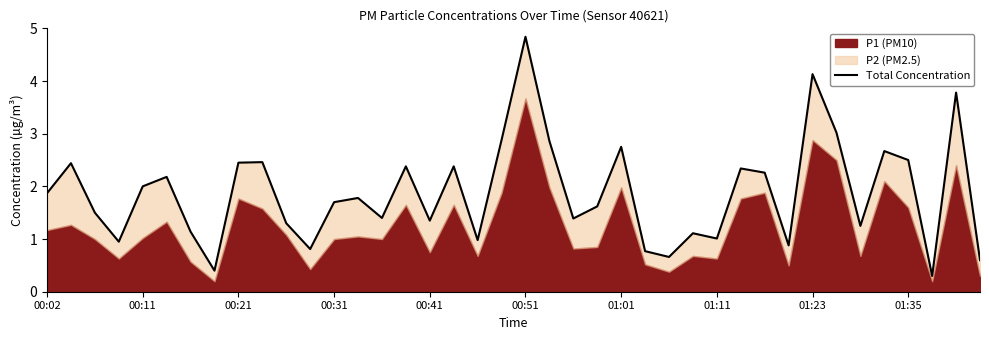

How many lines are shown in the chart?

1